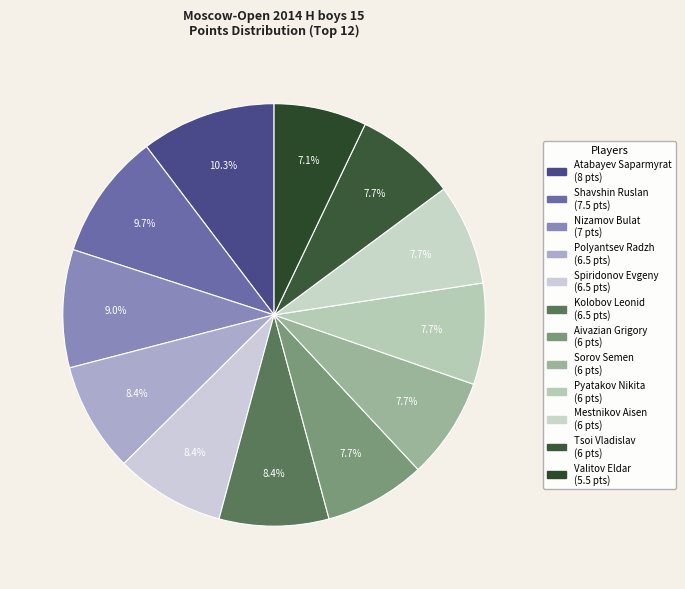

Do Atabayev Saparmyrat and Polyantsev Radzh together represent more than half of the pie?

No